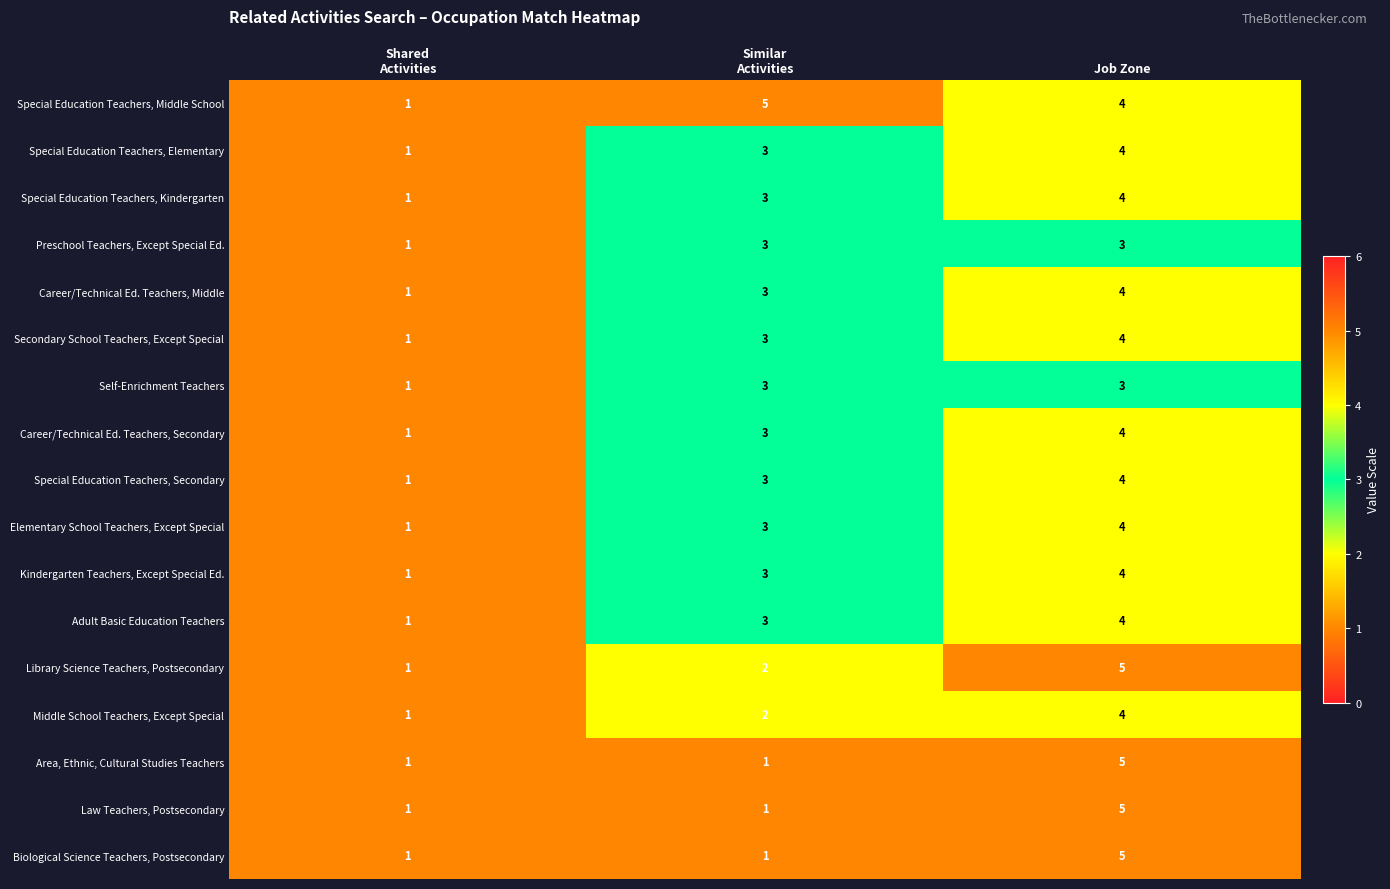

What is the maximum value shown in the chart?

5